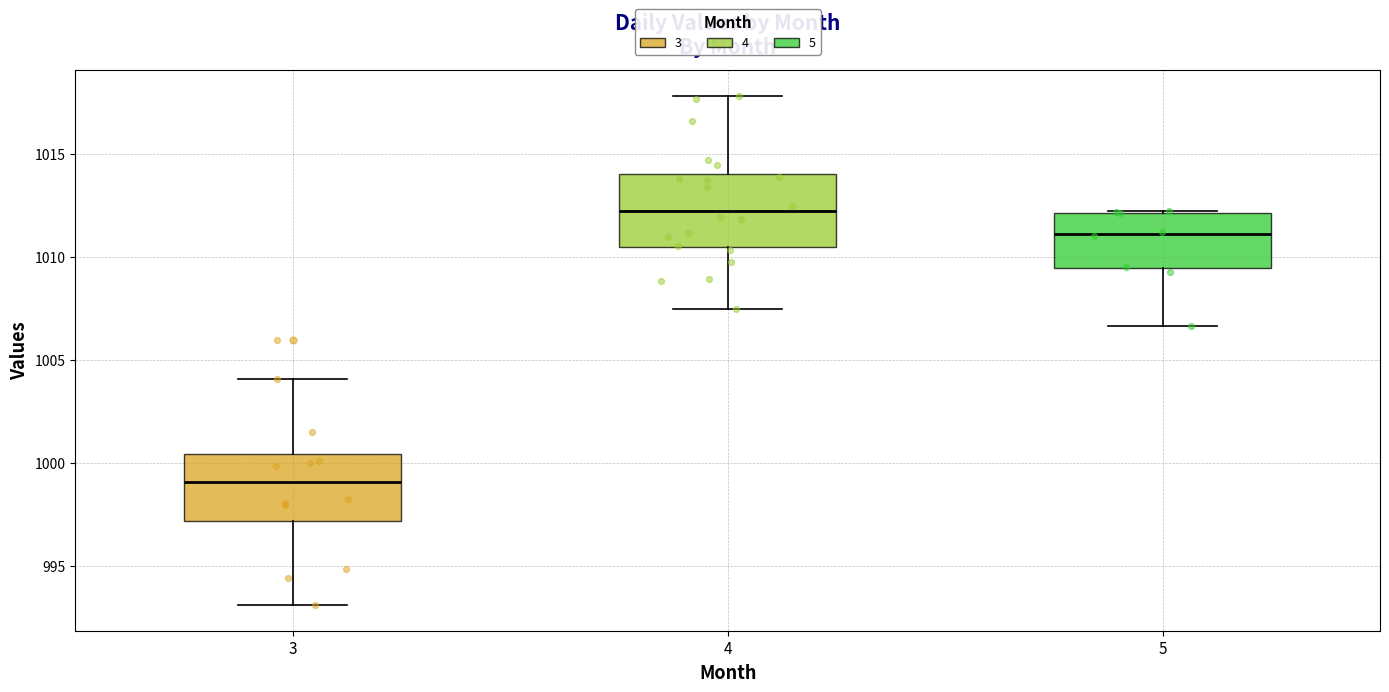

Which box has the highest median line?

4